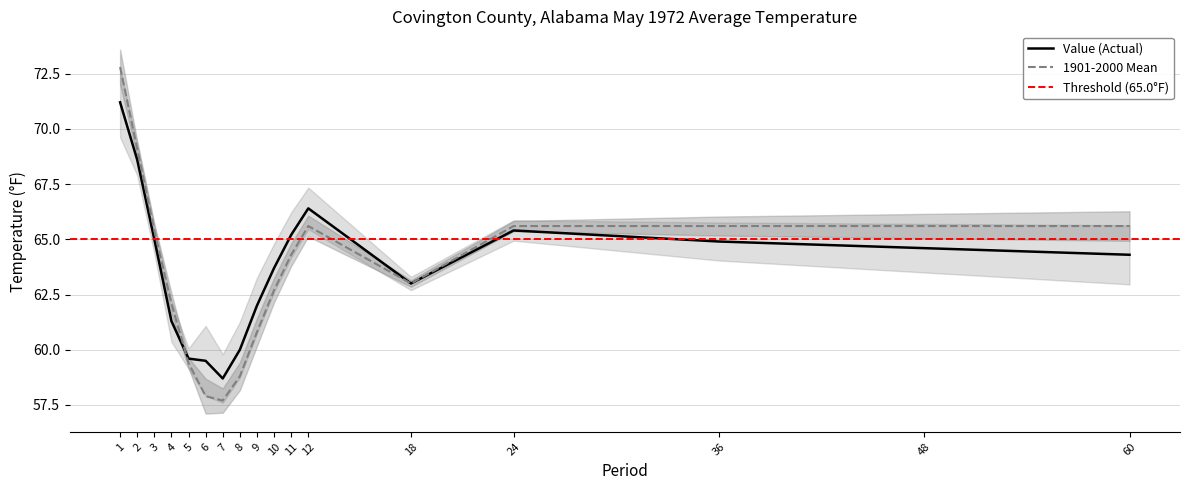

At which label does Mean first exceed 64?

1